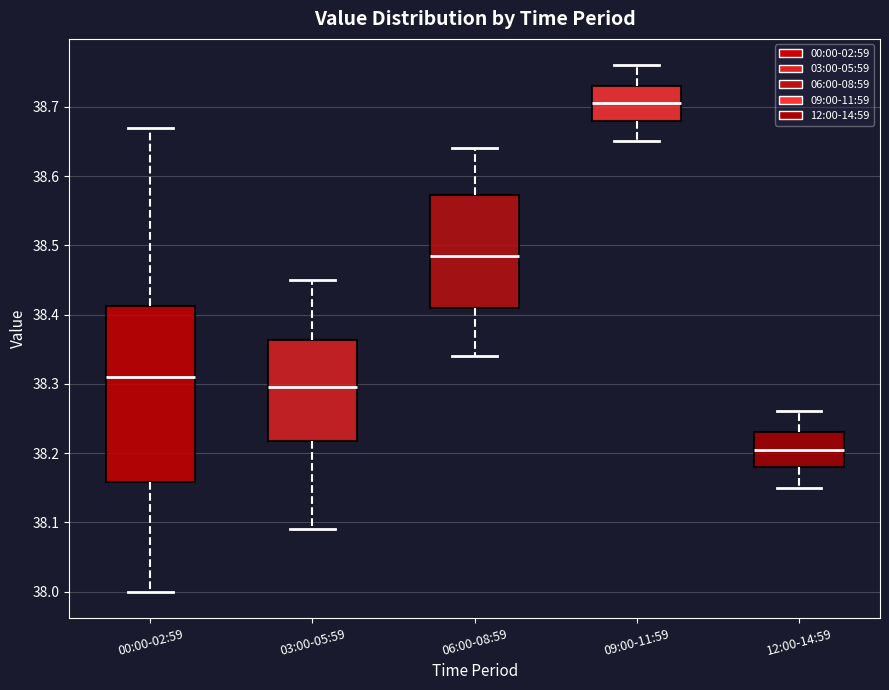

Which box has the lowest median line?

12:00-14:59